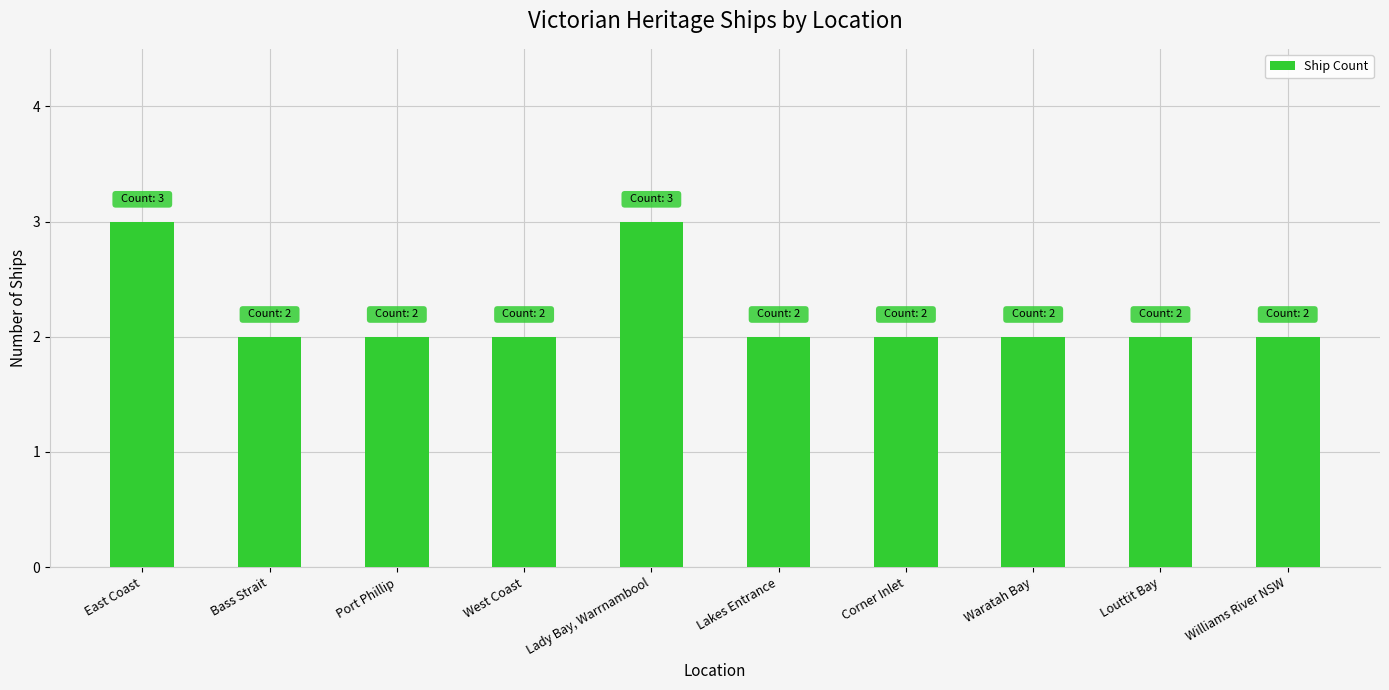

What is the smallest value displayed?

2